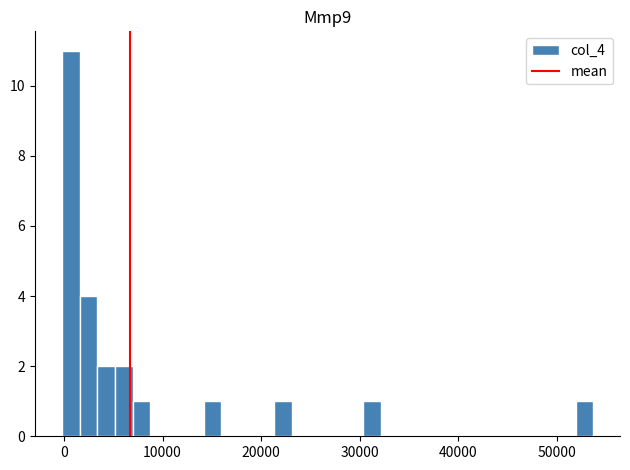

Read against the x-axis, roughly where is the centre of the tallest bar?

1000